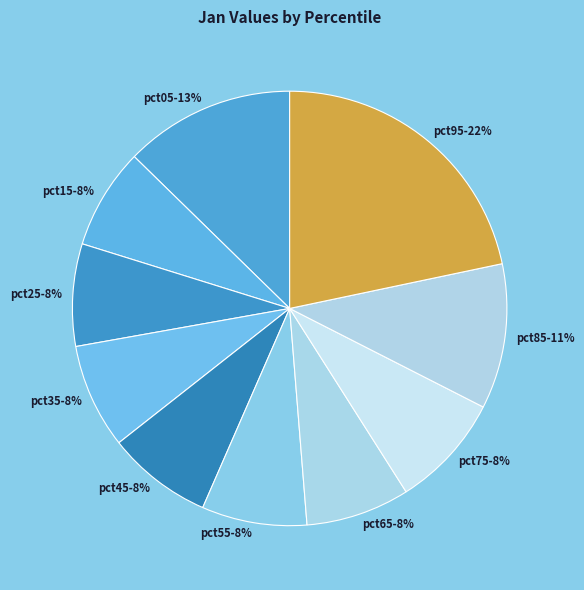

How many slices are in this pie chart?

10